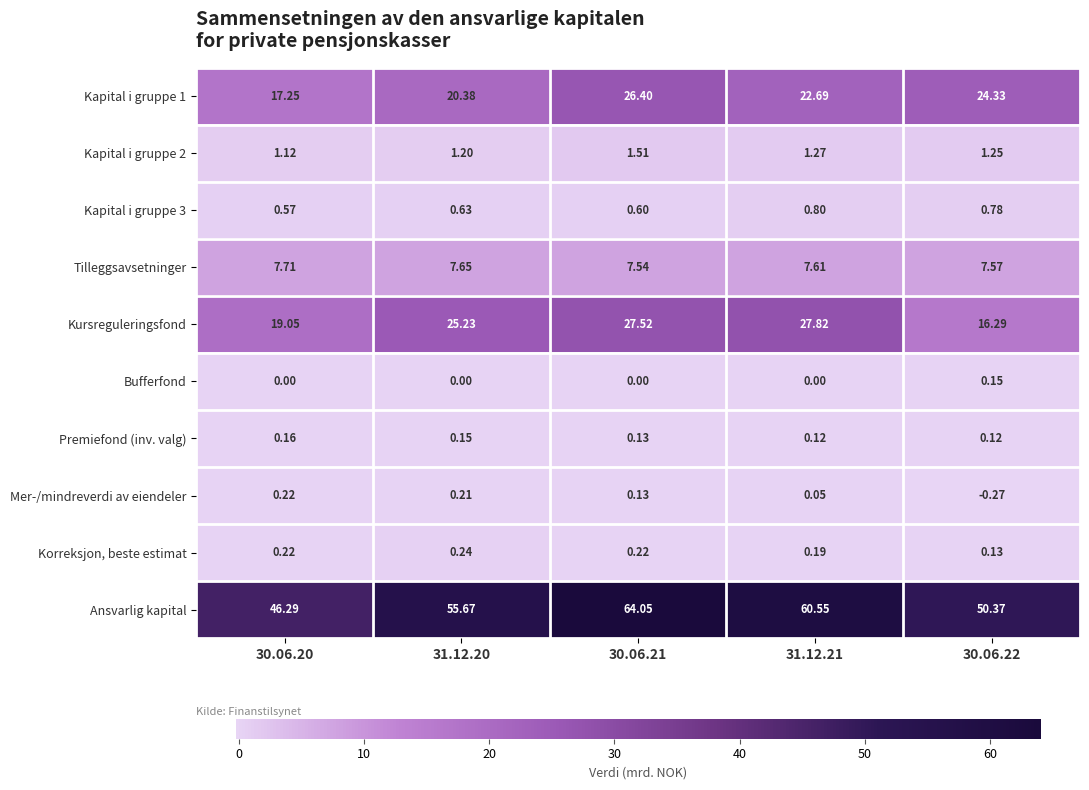

Which series has the widest spread of values?

Ansvarlig kapital